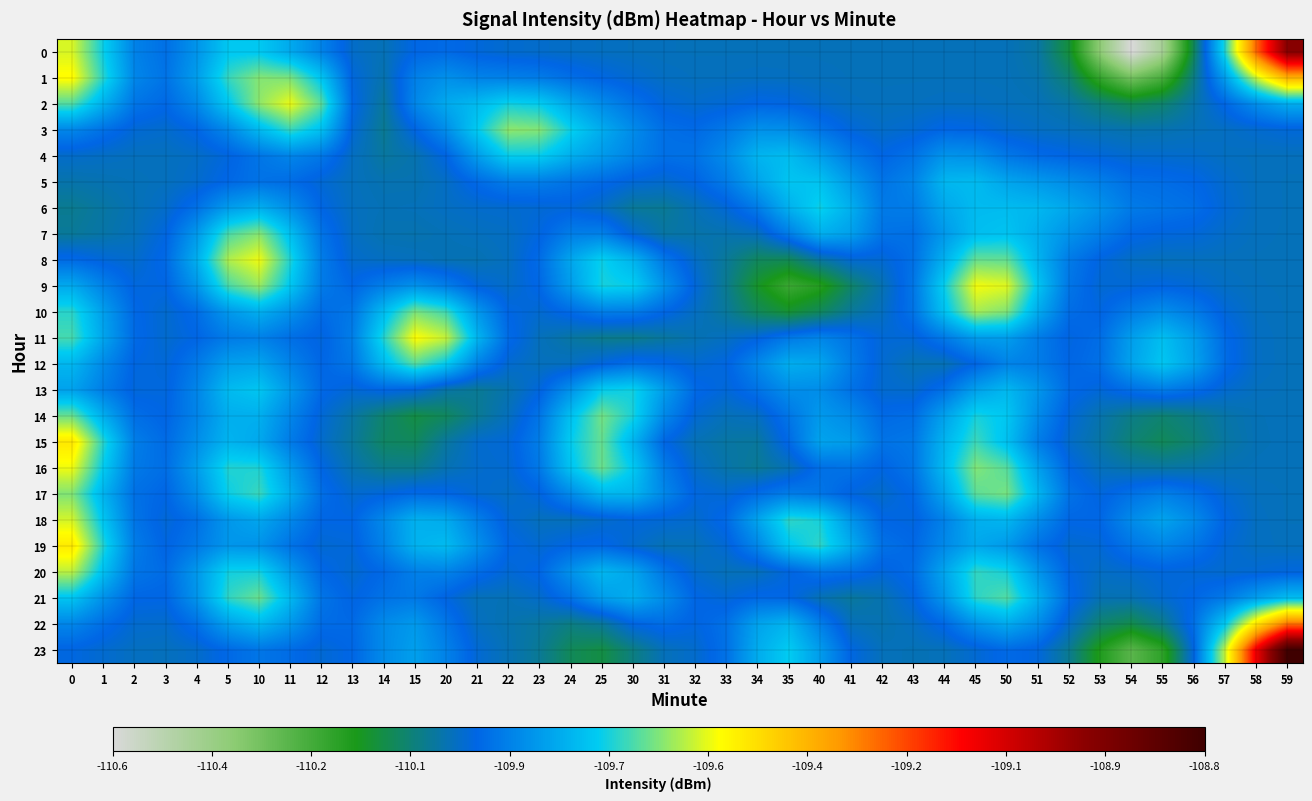

Which has a higher value, 13 or 40?

13